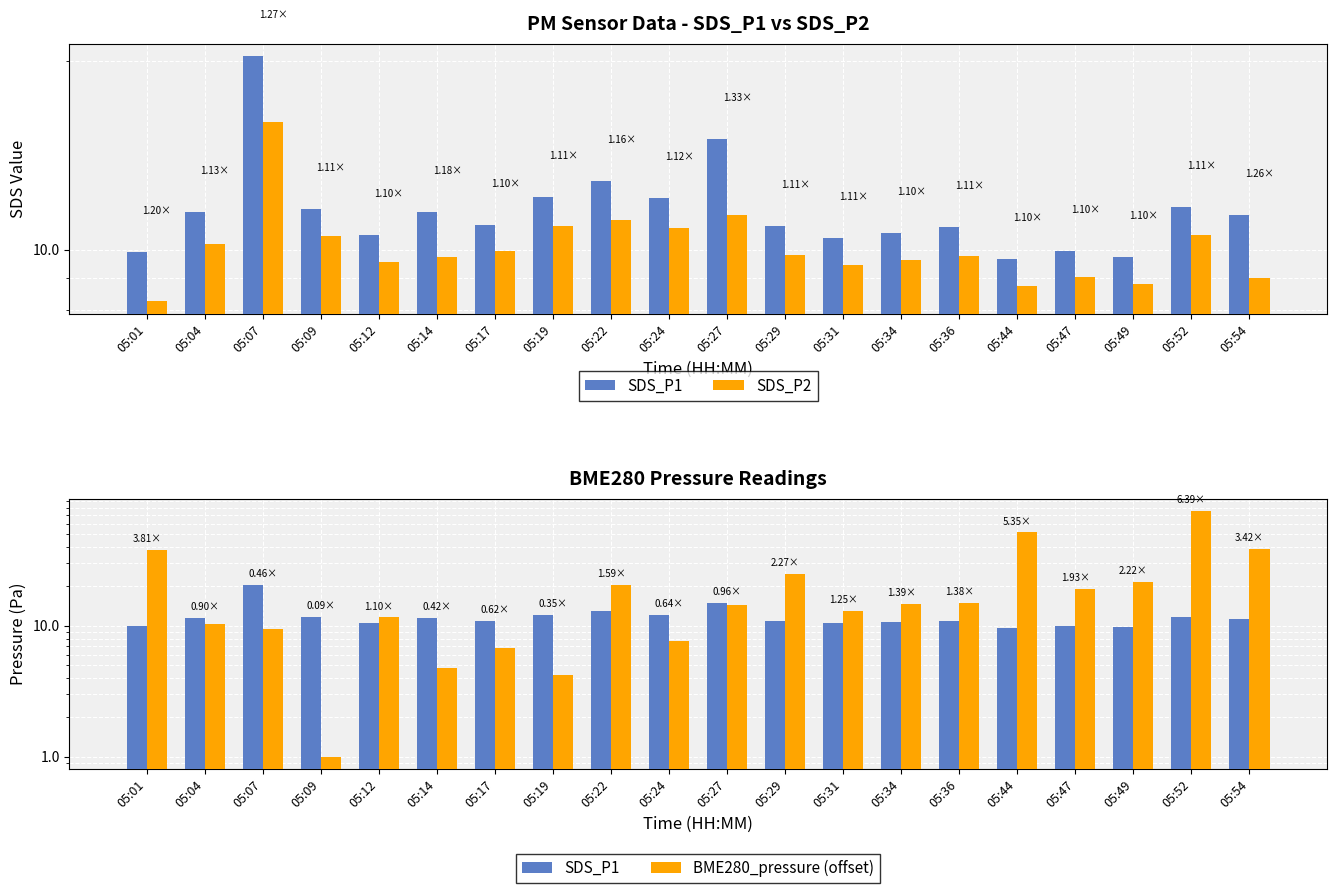

What is the approximate value of SDS_P2 at 05:29?

9.8